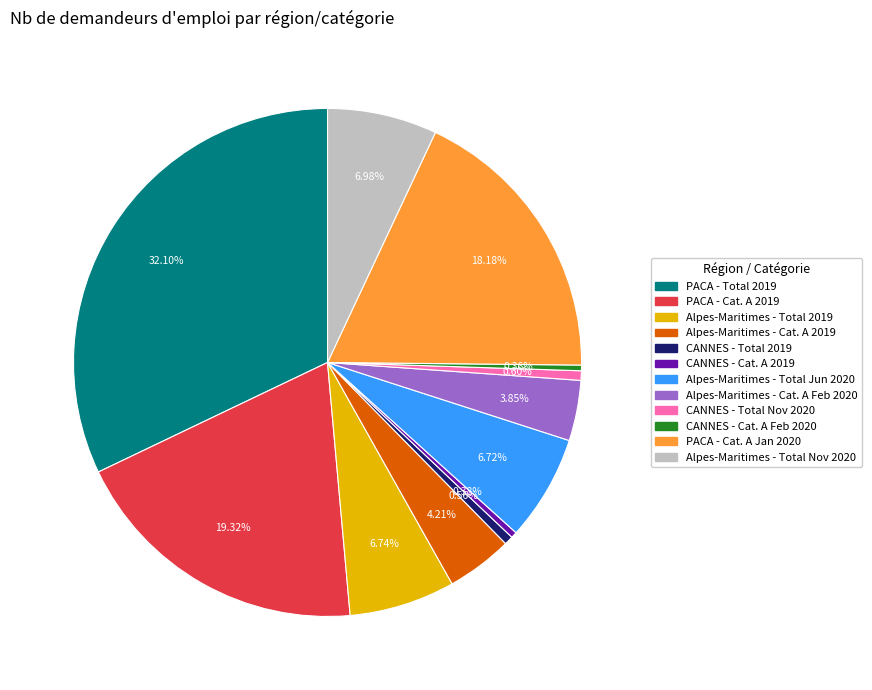

Which slice is the largest?

PACA - Total 2019